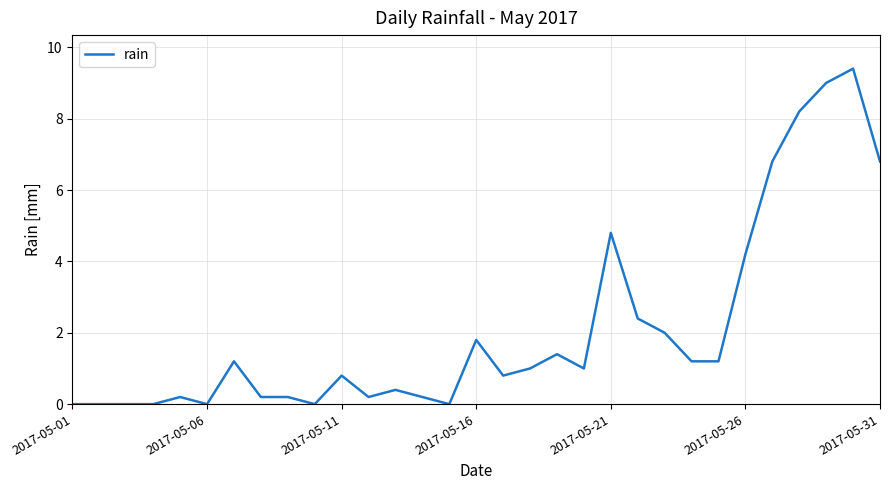

What is the difference between the maximum and minimum values?

9.4